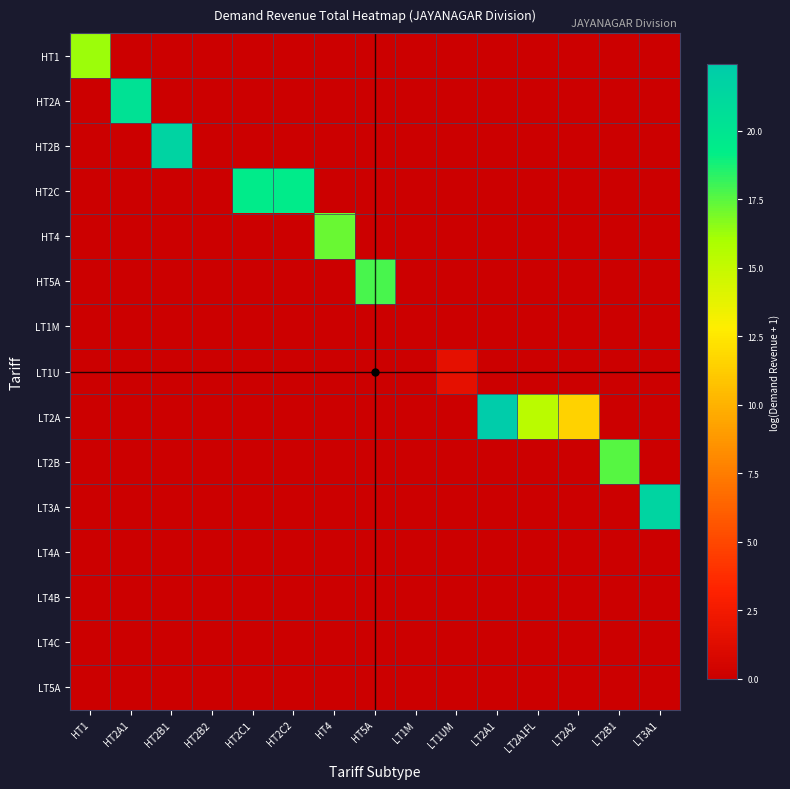

Which has a higher value, LT2A1FL or HT1?

HT1